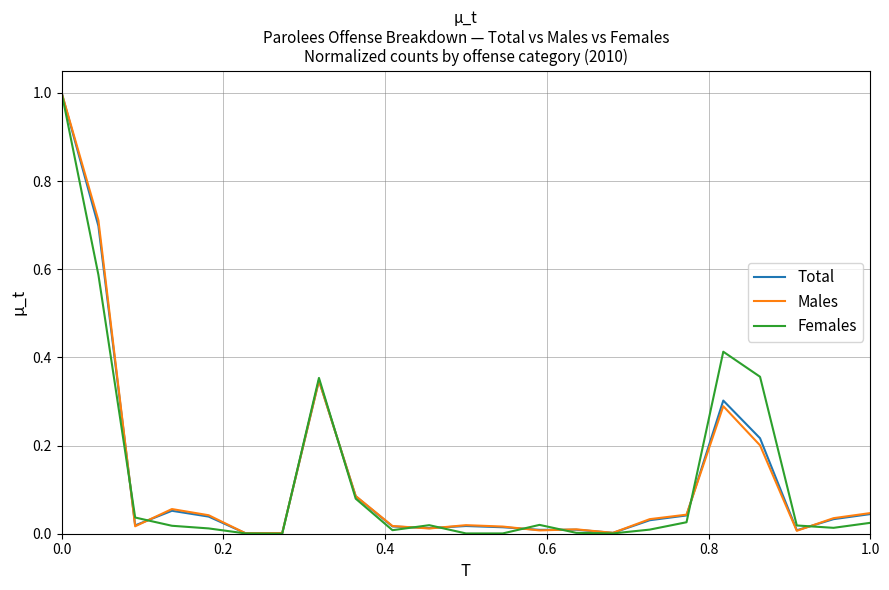

What is the highest value of the Females series?

1.0